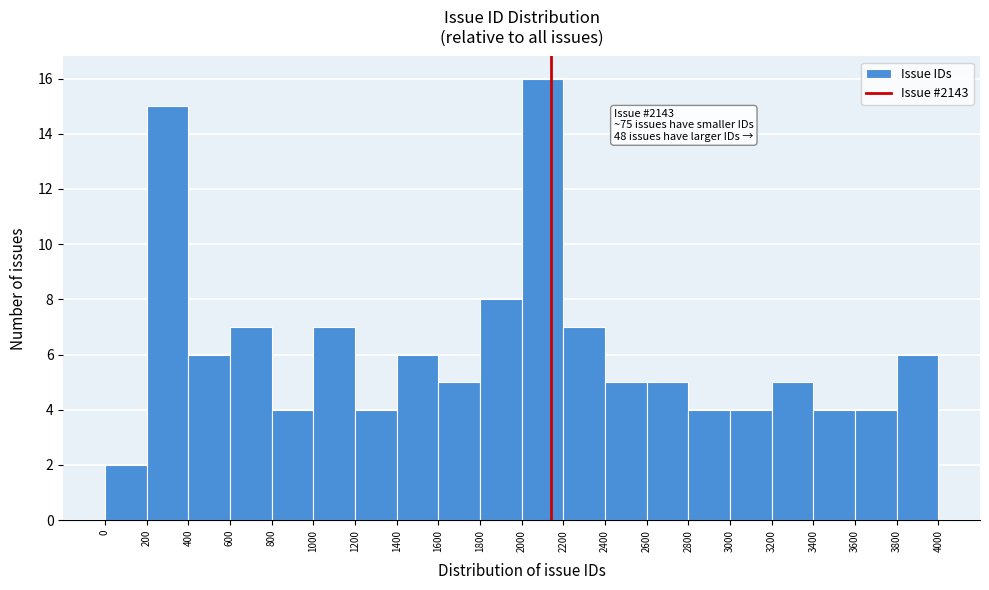

Over which range of the x-axis is the bar tallest?

2000 to 2200